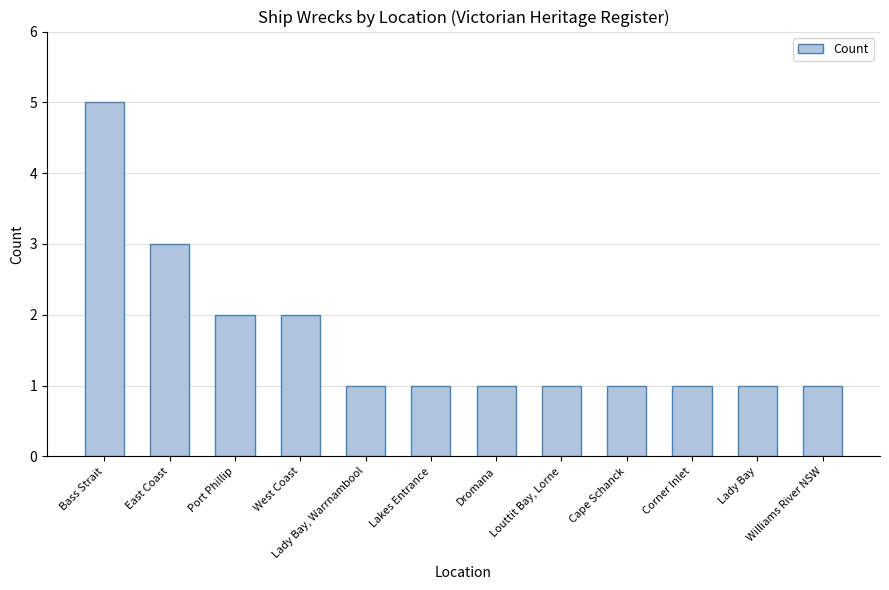

Reading right to left, transcribe all the data shown in this chart.

Williams River NSW=1	Lady Bay=1	Corner Inlet=1	Cape Schanck=1	Louttit Bay, Lorne=1	Dromana=1	Lakes Entrance=1	Lady Bay, Warrnambool=1	West Coast=2	Port Phillip=2	East Coast=3	Bass Strait=5